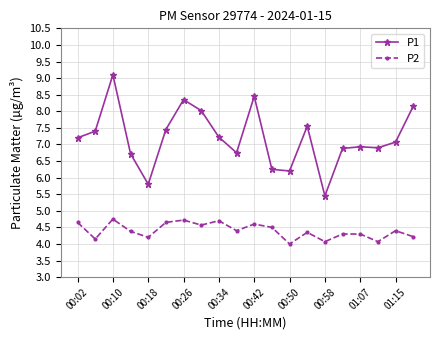

Which series has the largest range (max minus min)?

P1